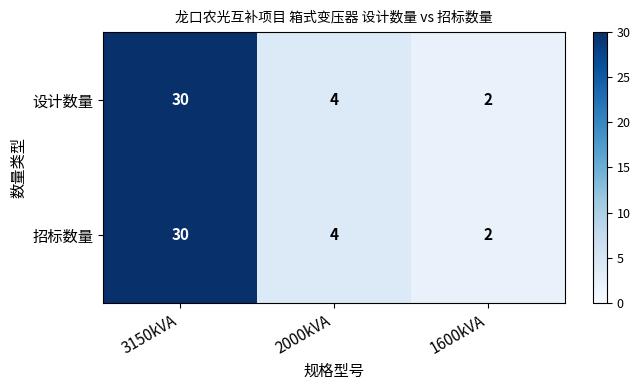

Read the 招标数量 value at 3150kVA.

30